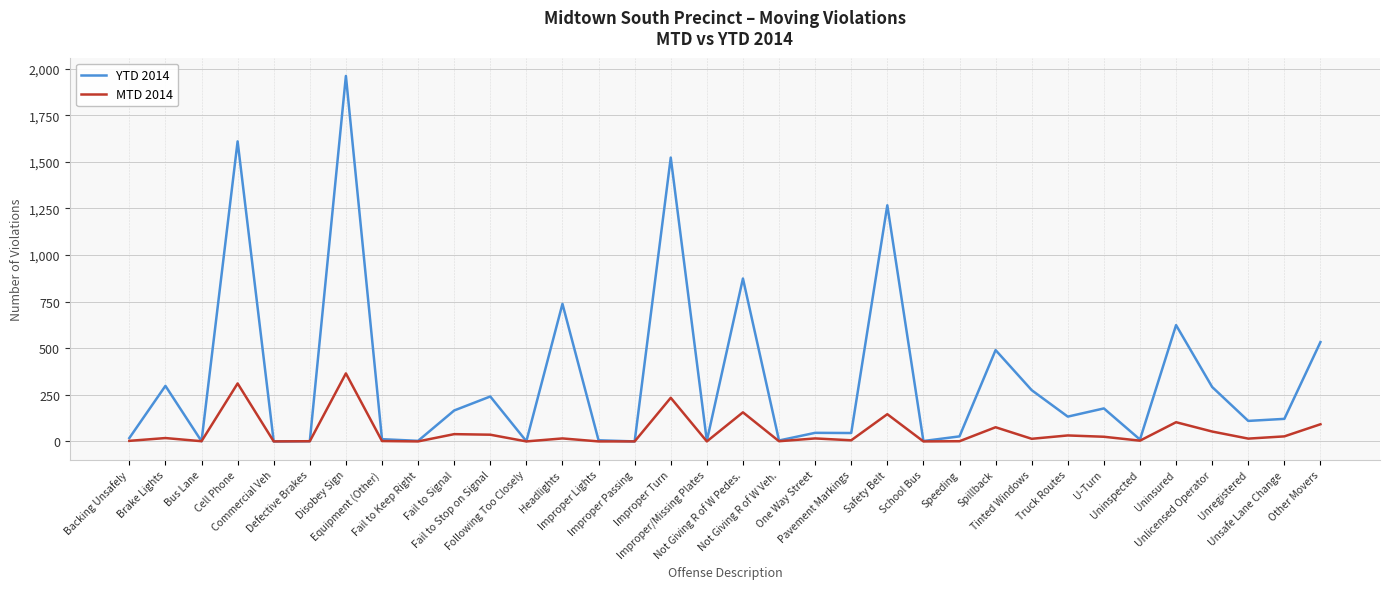

Which series has the widest spread of values?

YTD 2014